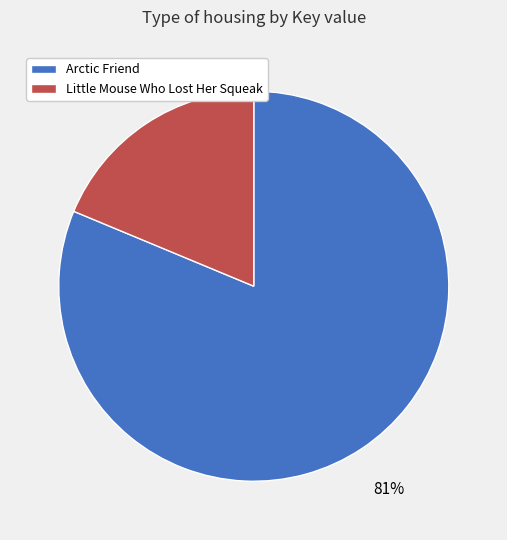

Do Little Mouse Who Lost Her Squeak and Arctic Friend together represent more than half of the pie?

Yes